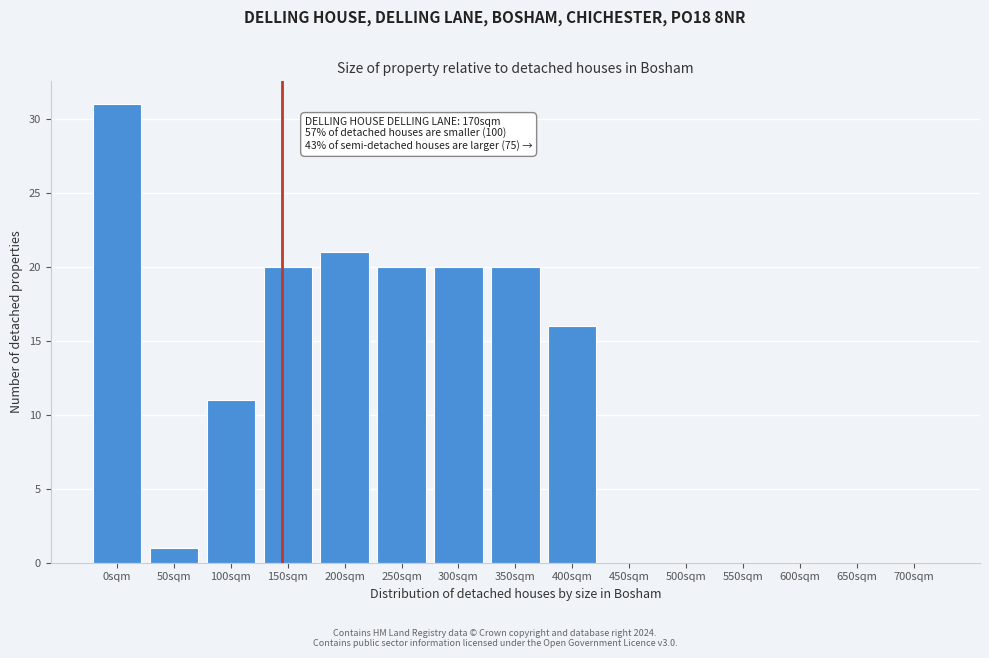

Reading left to right, extract all data points from this chart.

0sqm=31	50sqm=1	100sqm=11	150sqm=20	200sqm=21	250sqm=20	300sqm=20	350sqm=20	400sqm=16	450sqm=0	500sqm=0	550sqm=0	600sqm=0	650sqm=0	700sqm=0